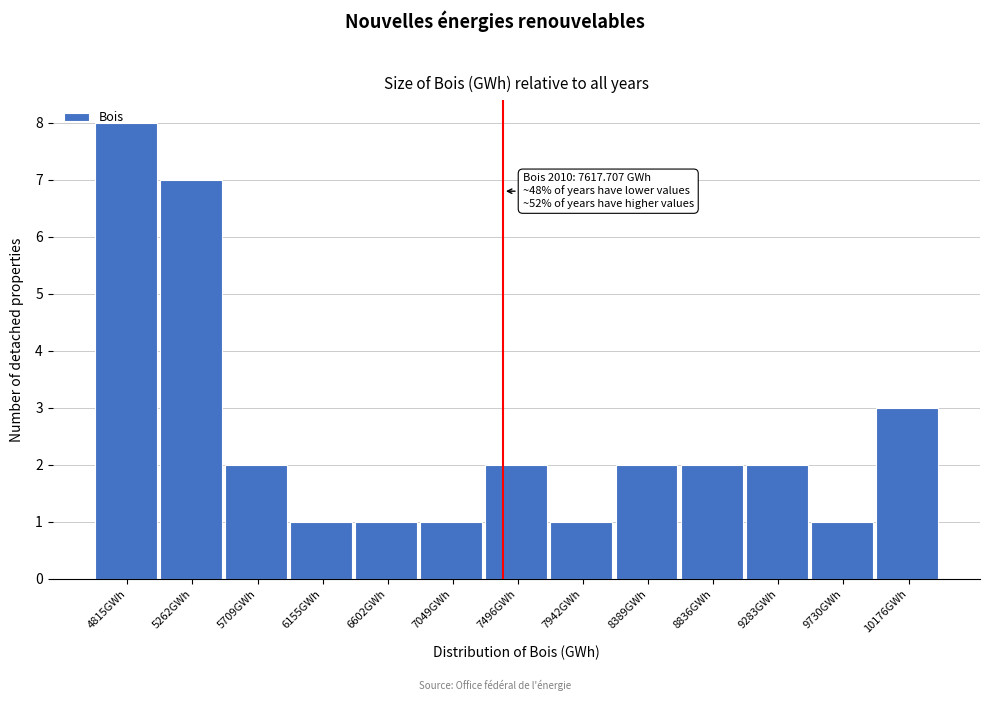

What is the value of the 11th bar from the left?

2